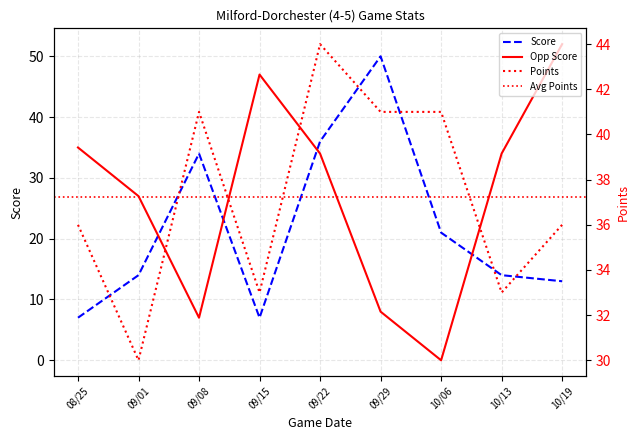

At which category does Points reach its first local peak?

09/08